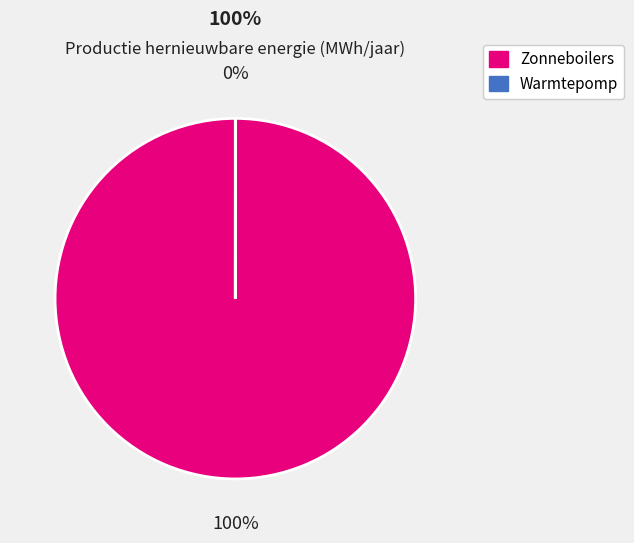

Which slice is the largest?

Zonneboilers